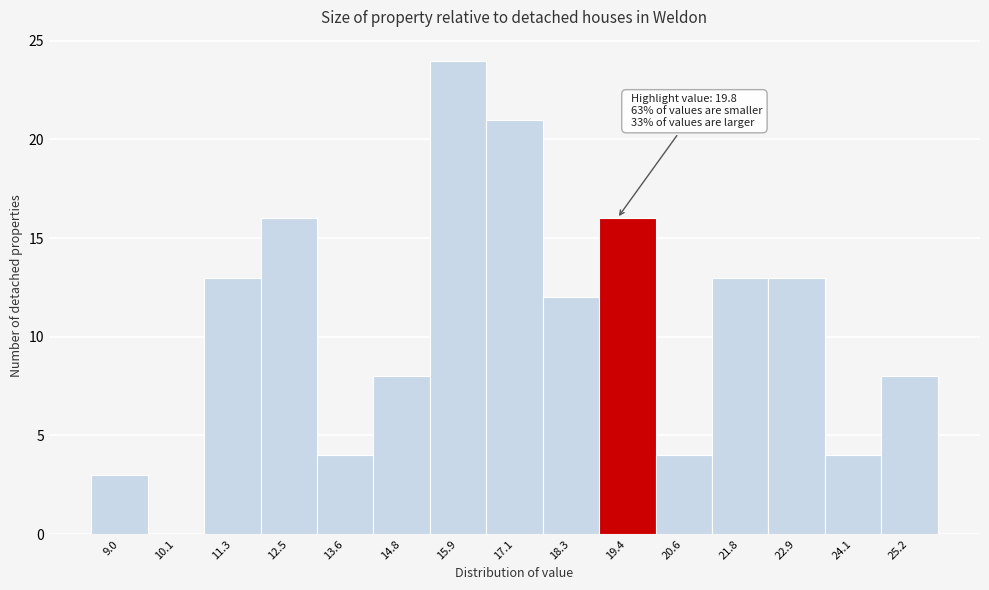

Reading right to left, extract all data points from this chart.

25.2=8	24.1=4	22.9=13	21.8=13	20.6=4	19.4=16	18.3=12	17.1=21	15.9=24	14.8=8	13.6=4	12.5=16	11.3=13	10.1=0	9.0=3